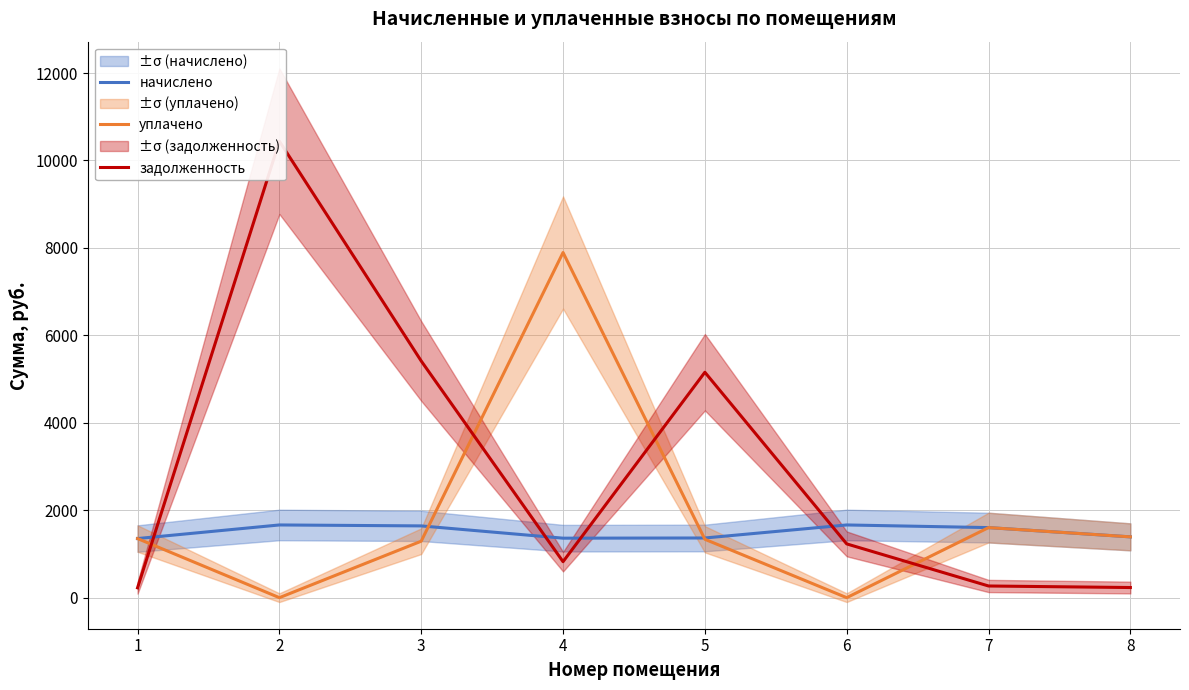

Which category has the lowest value across all series?

2